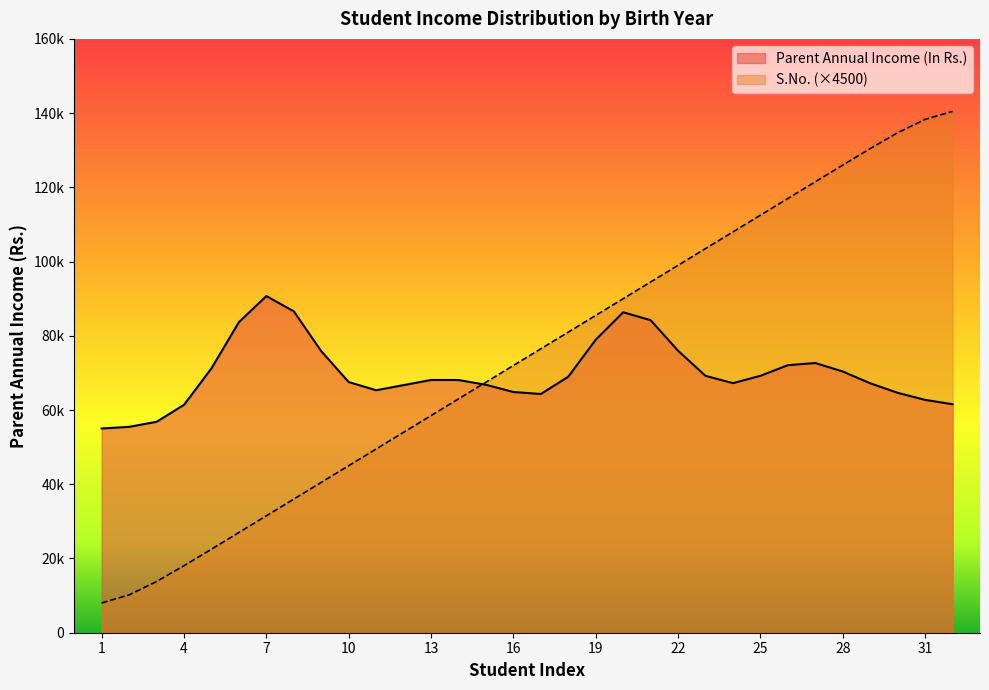

What is the label of the 28th point from the right?

2003